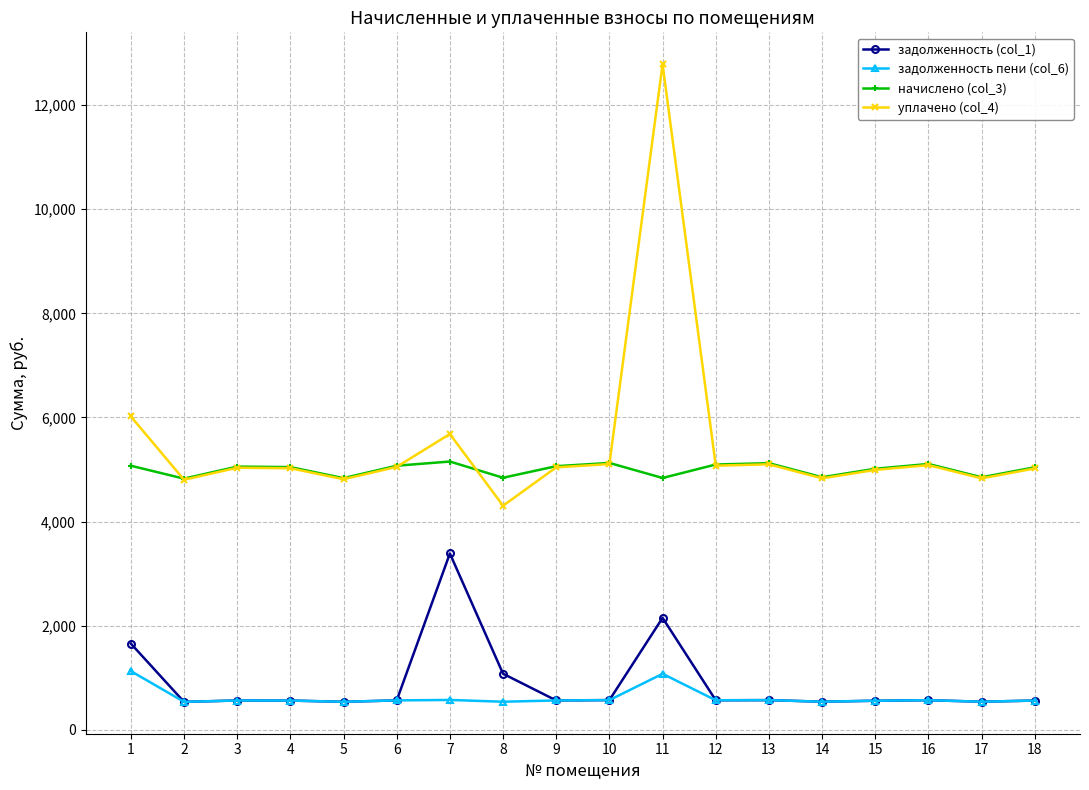

Does the chart display data point markers on the line(s)?

Yes